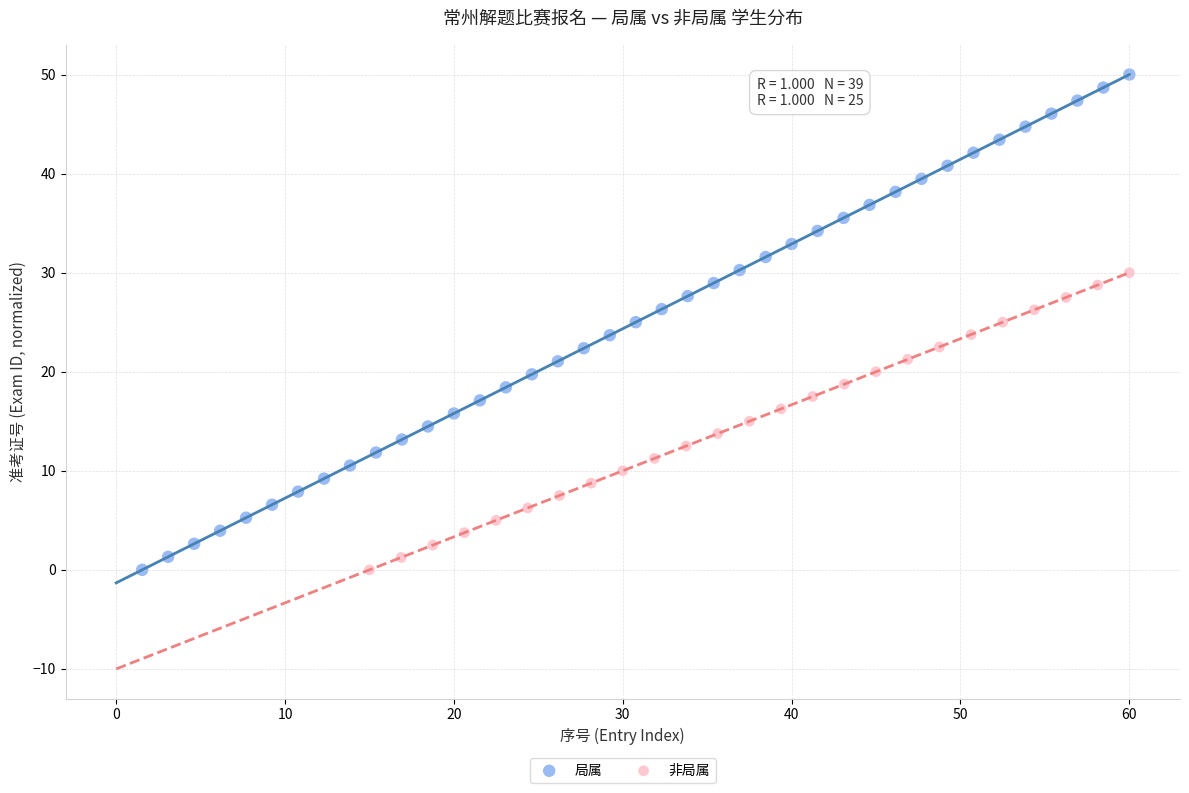

Which series has the largest Y range (max minus min)?

局属